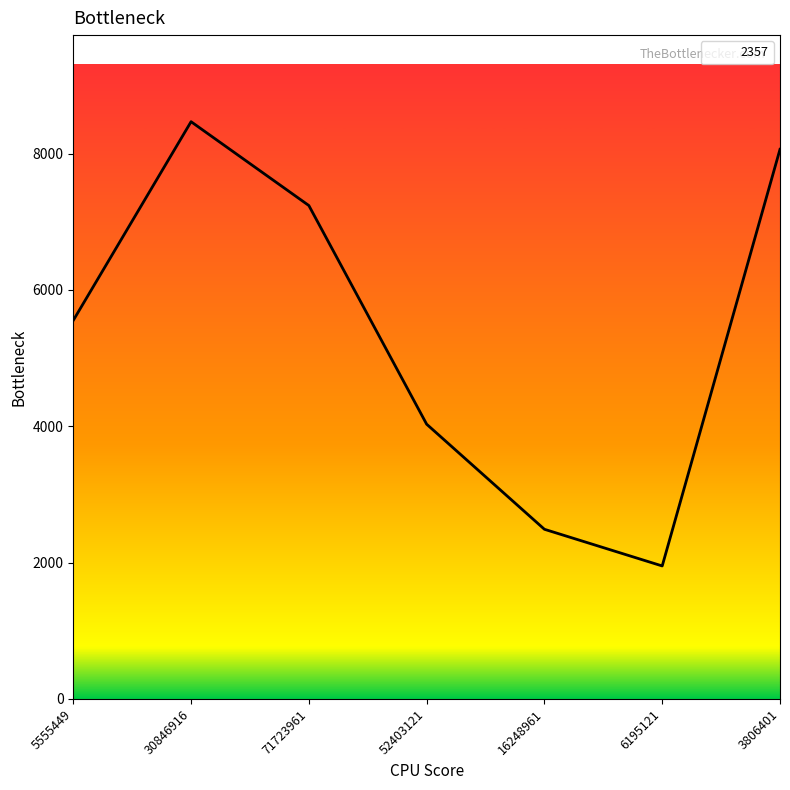

Which has a higher value, 30846916 or 71723961?

30846916